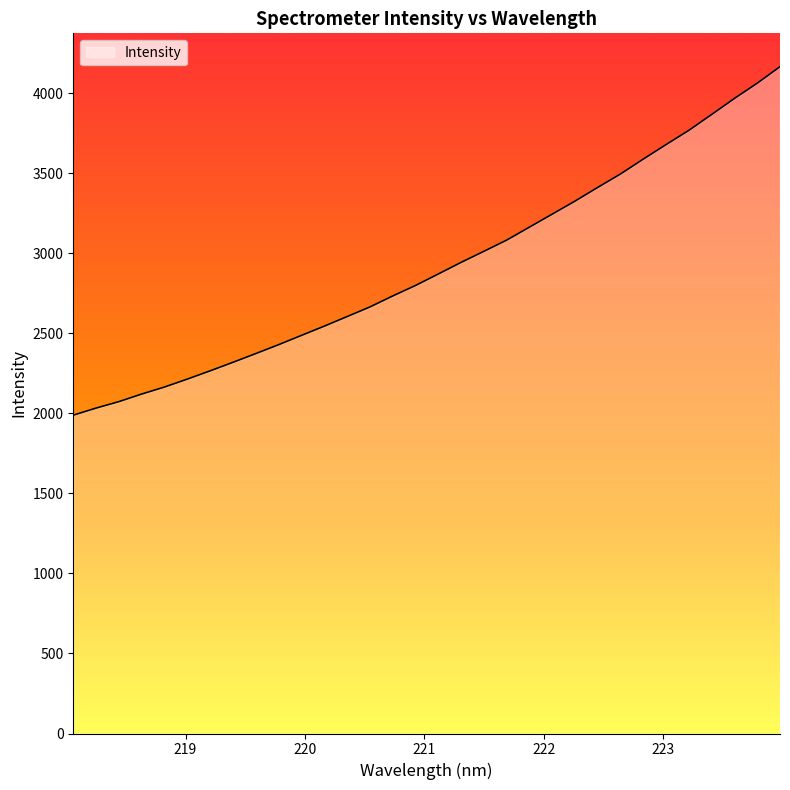

What is the minimum value shown in the chart?

1988.1